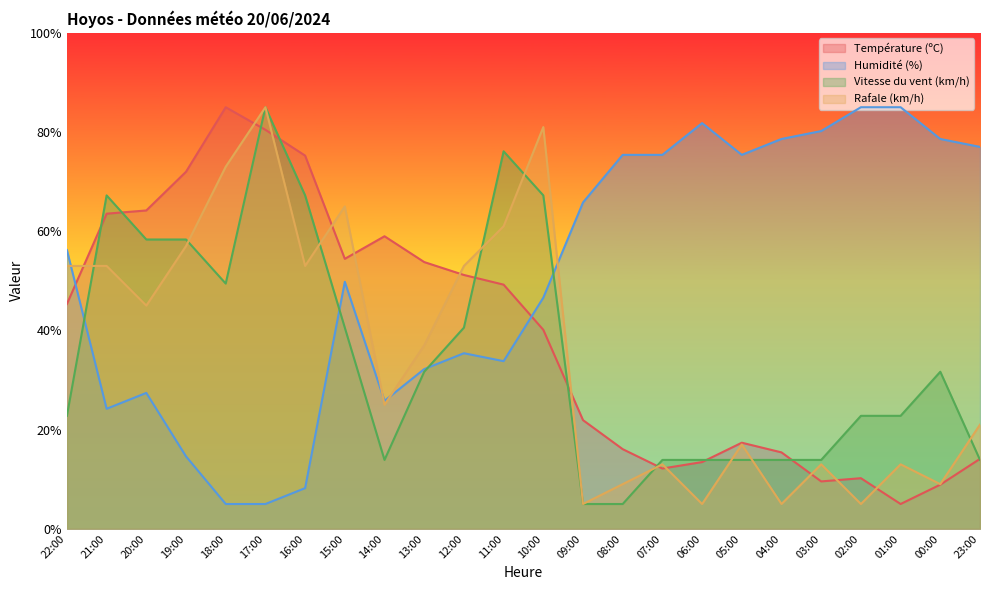

Does the chart have visible grid lines?

No